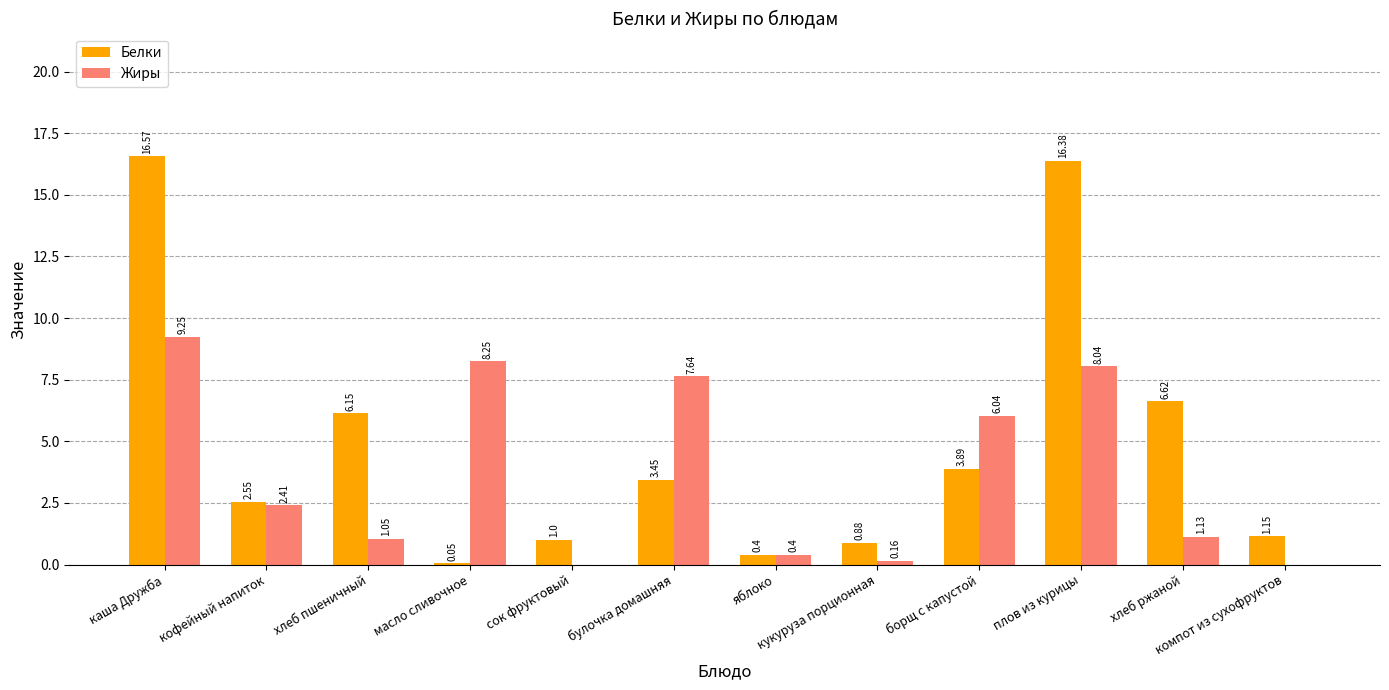

Which category has the highest value in the Белки series?

каша Дружба